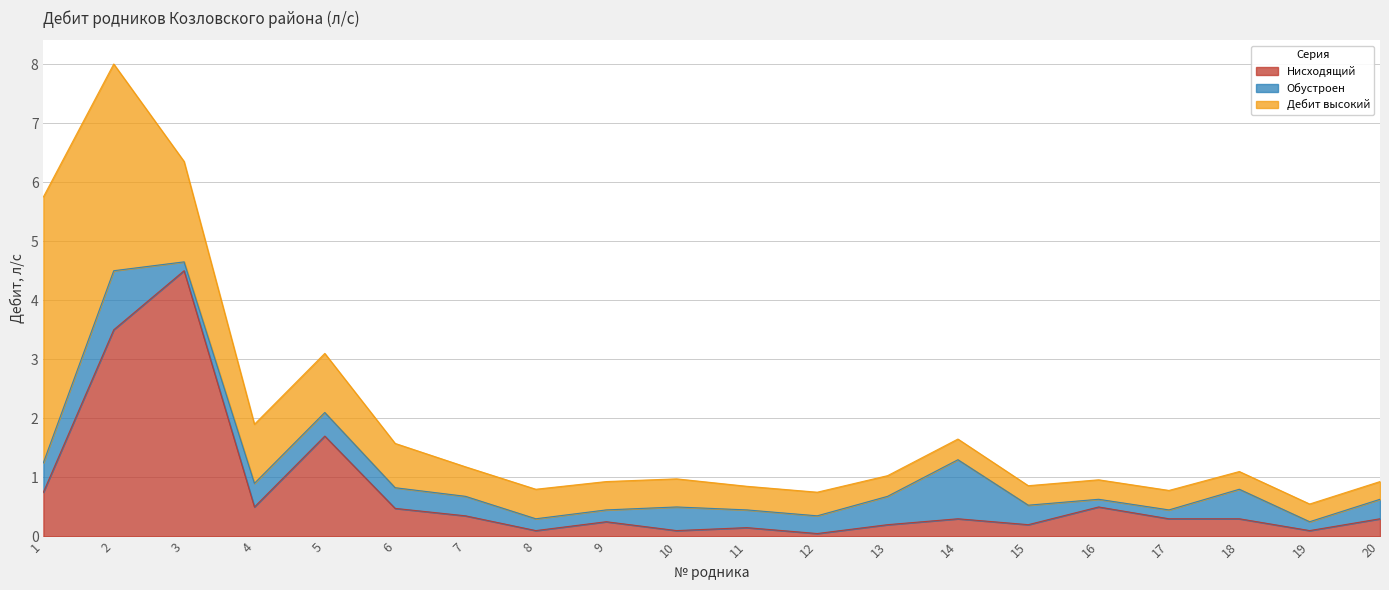

Rank the series by their average value, from lowest to highest.

Обустроен, Нисходящий, Дебит высокий